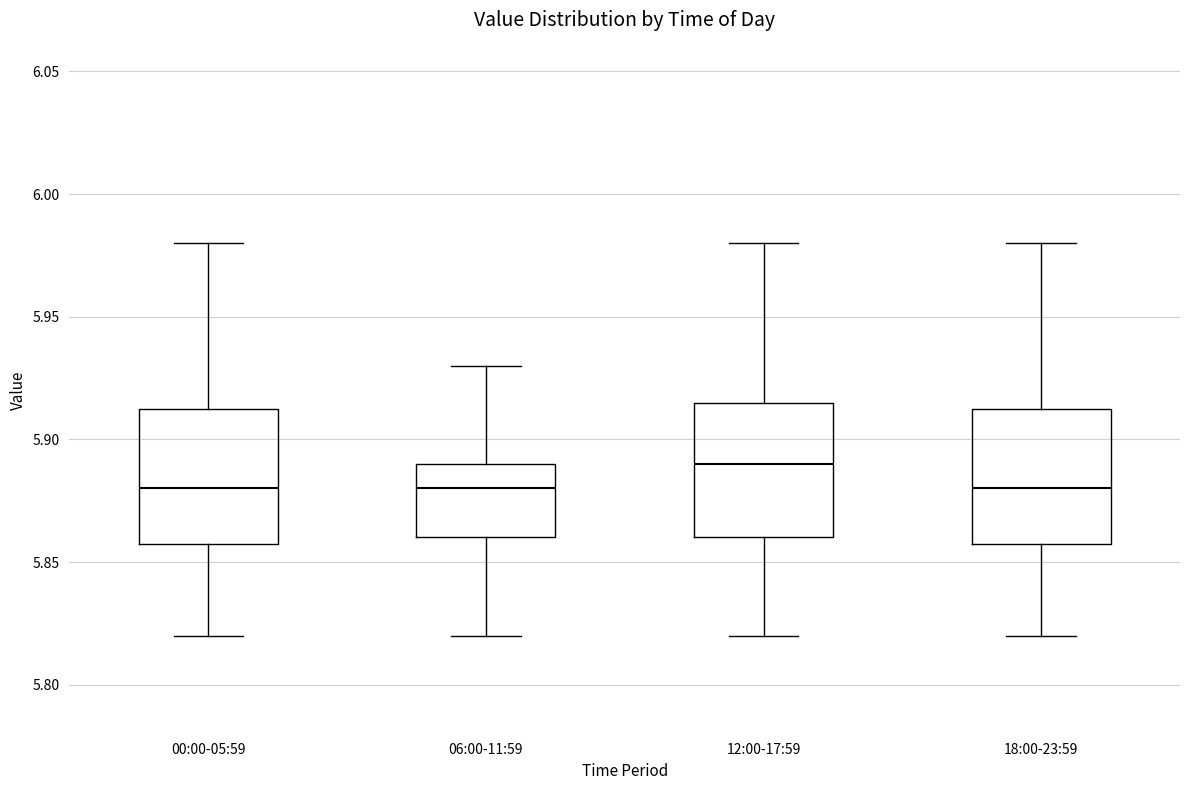

Where is the lower edge of the box for 06:00-11:59 on the y-axis? The values are not printed on the chart, so give them approximately, as read against the axis.

5.860